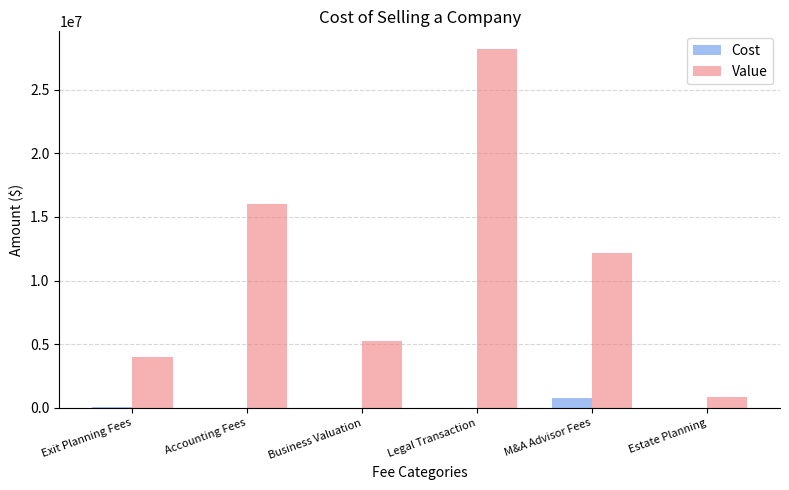

Where is Value nearest to the value 14516564?

Accounting Fees